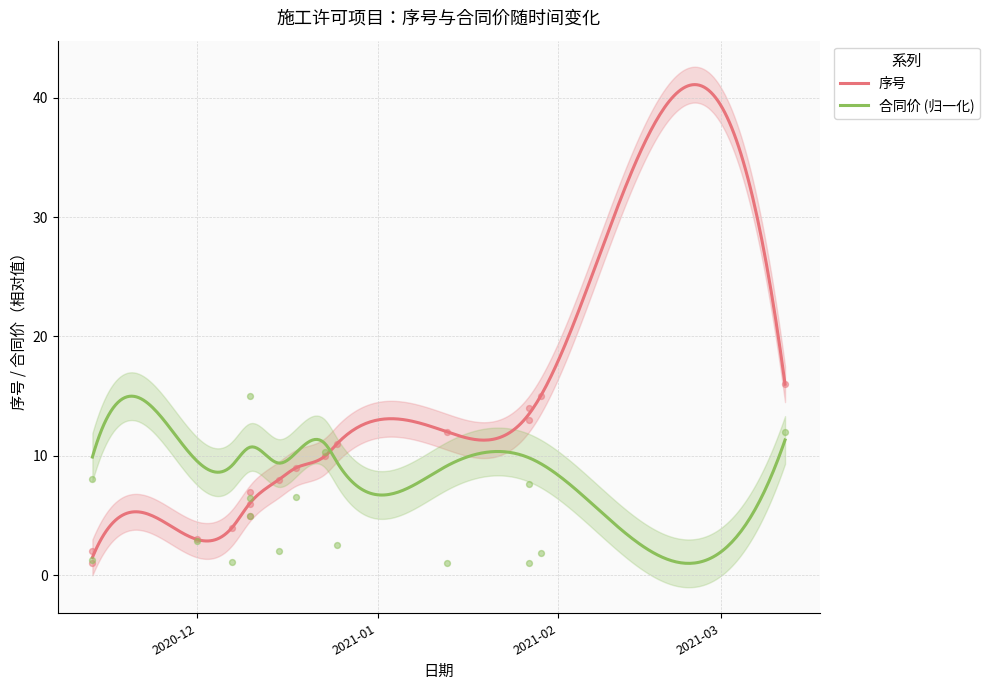

Which series has the largest total across all categories?

序号